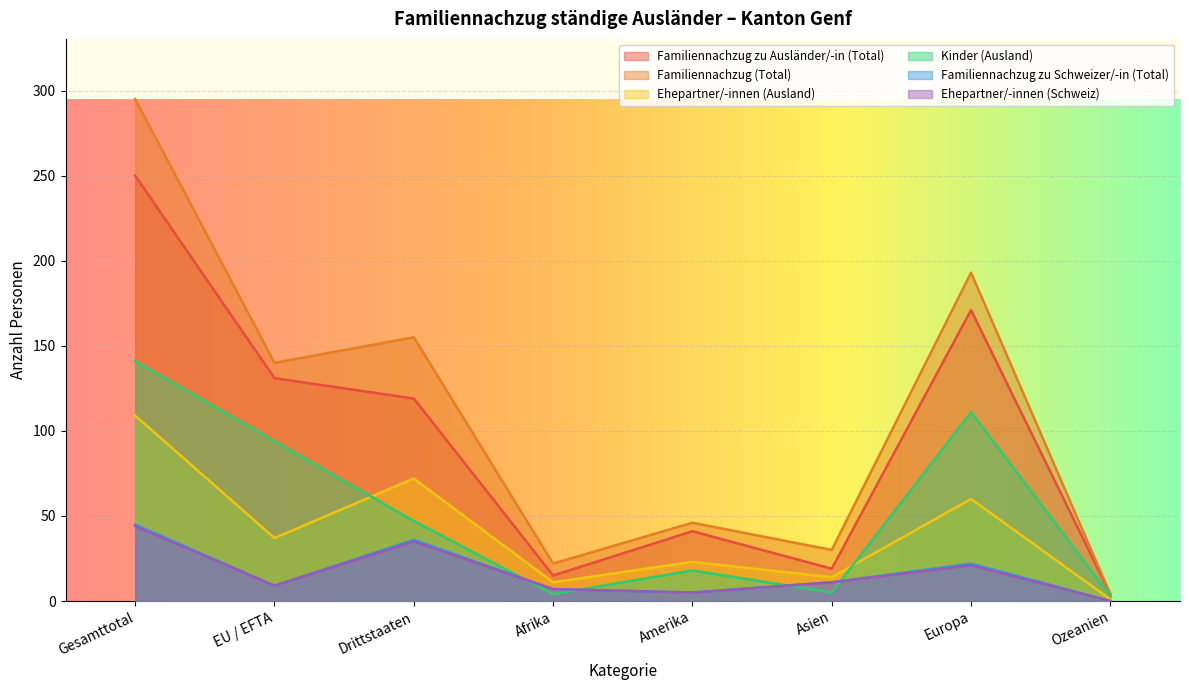

What are all the series names shown in the legend?

Familiennachzug zu Ausländer/-in (Total), Familiennachzug (Total), Ehepartner/-innen (Ausland), Kinder (Ausland), Familiennachzug zu Schweizer/-in (Total), Ehepartner/-innen (Schweiz)